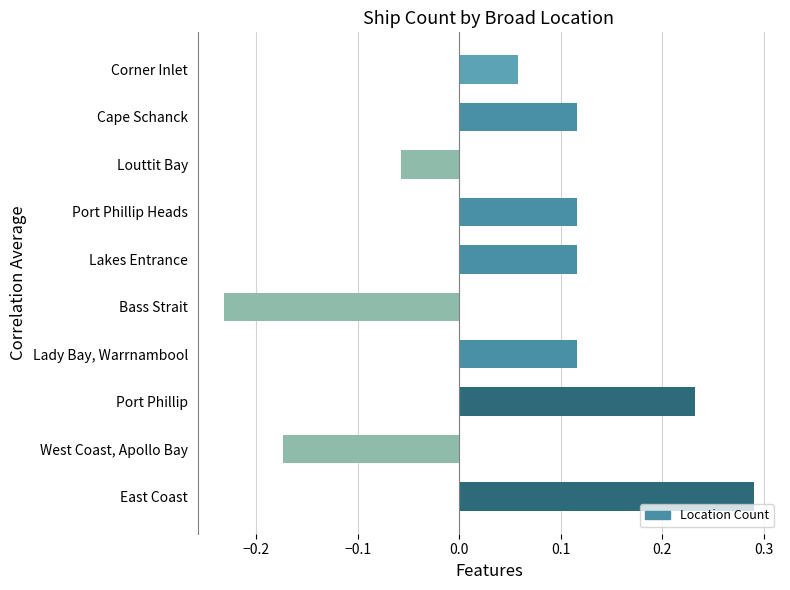

How many bars are there in total?

10